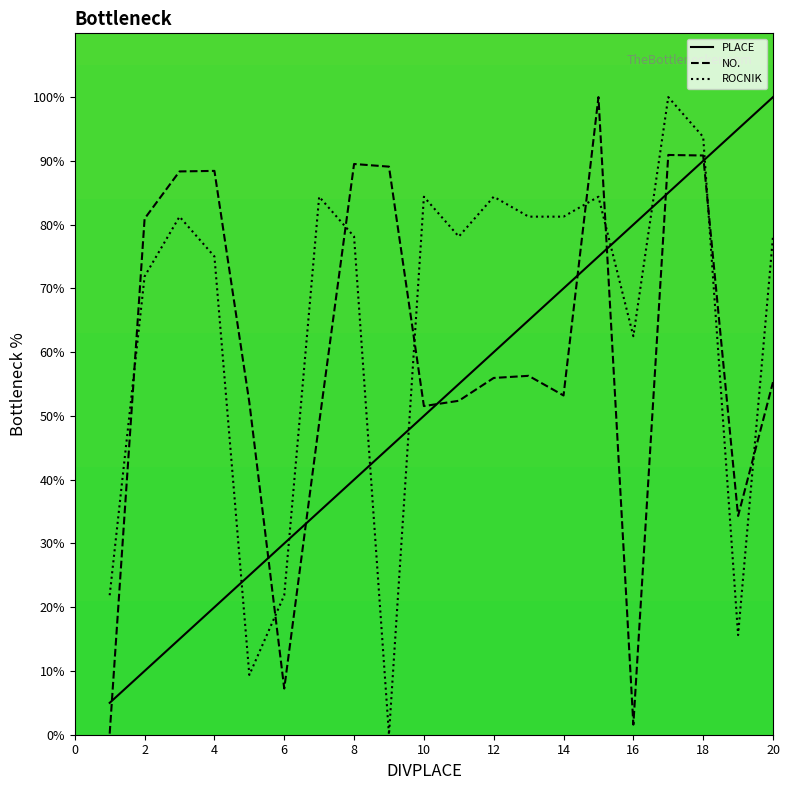

Is the value of NO. at 12 greater than the value of ROCNIK at 16?

No